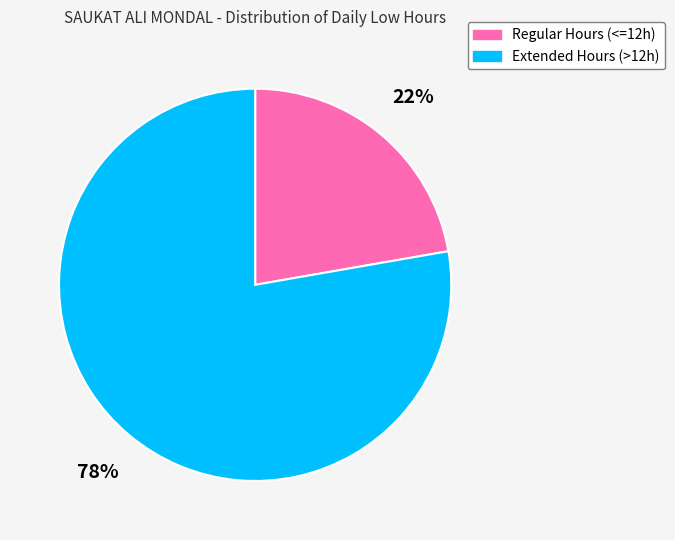

To the nearest percent, what is the average slice percentage?

50%